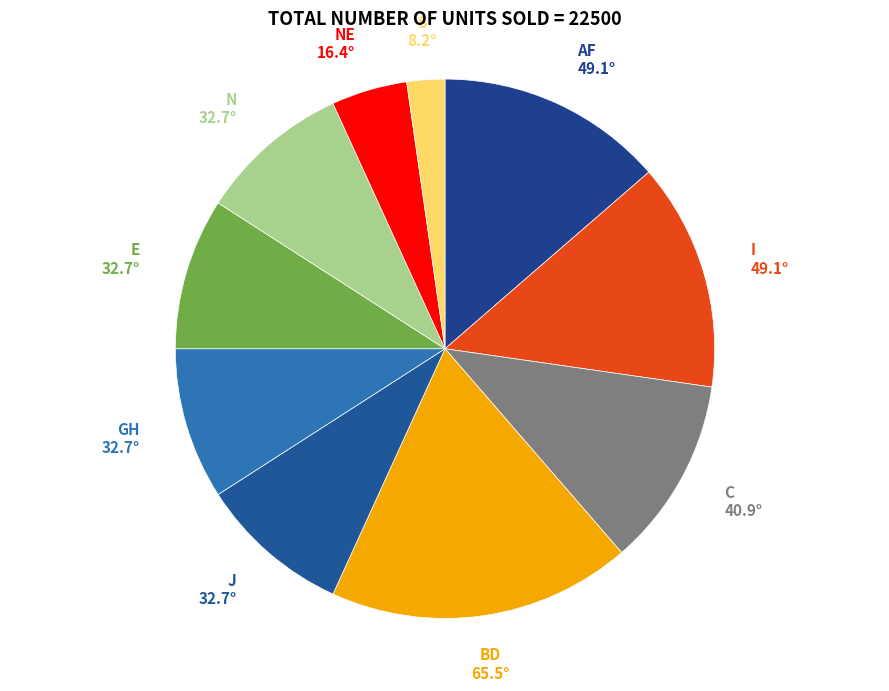

What is the largest slice in the pie chart?

BD